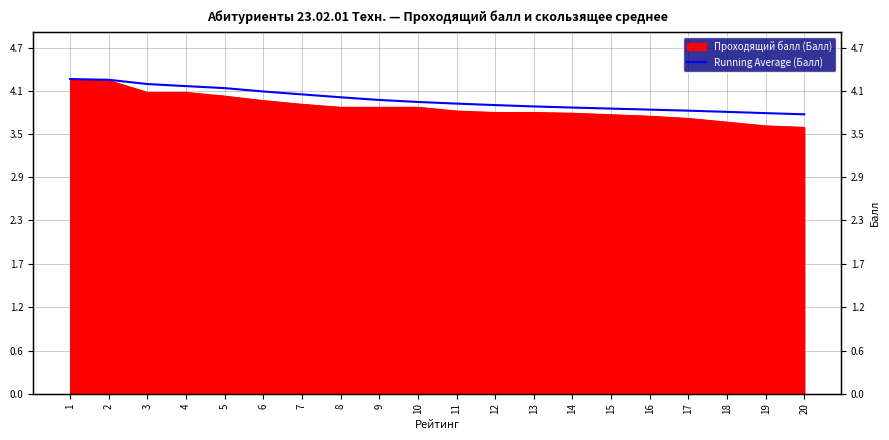

Is it true that the value at 9 is 3.9?

True